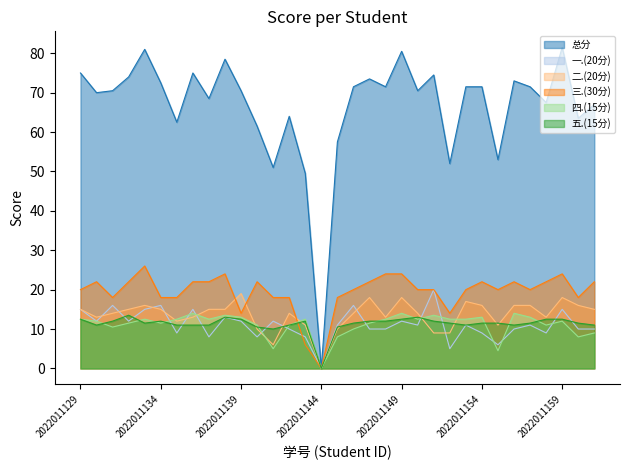

What is the difference between the second highest and second lowest values in the 二.(20分) series?

12.0